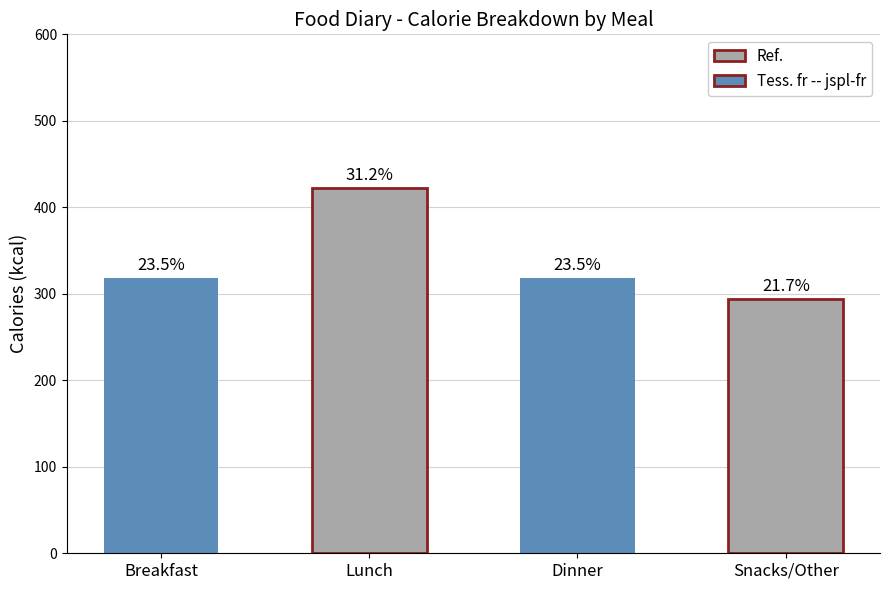

Are the bars horizontal?

No